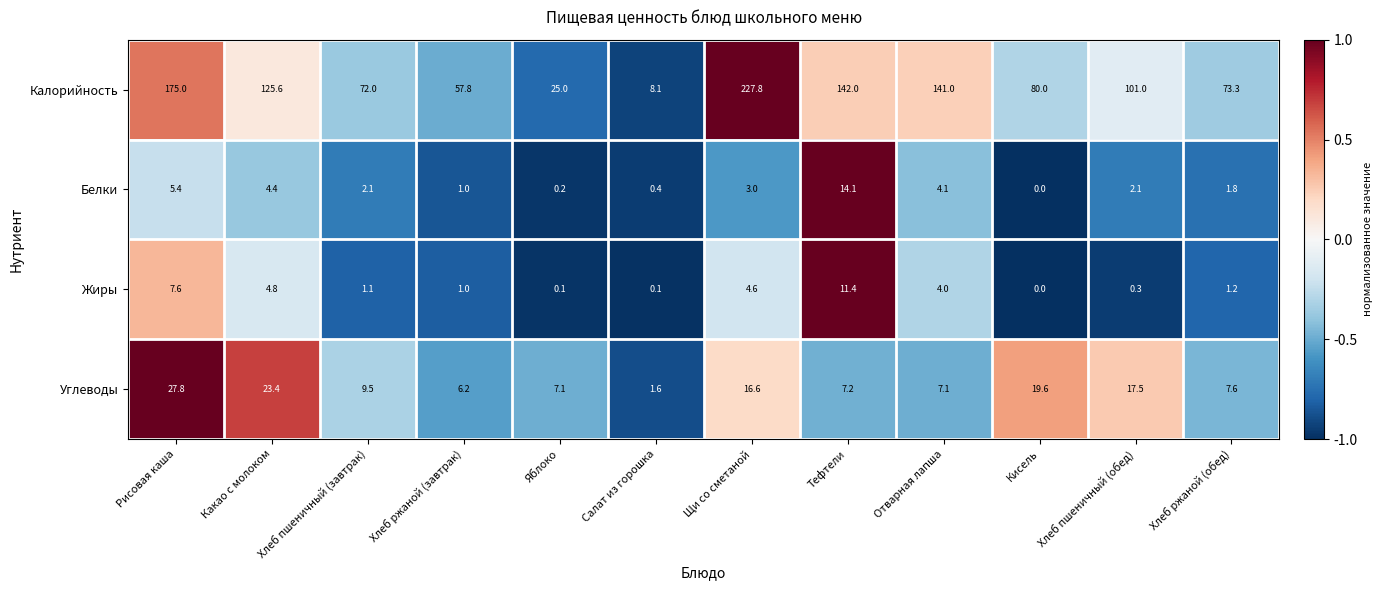

Which series has the widest spread of values?

Калорийность